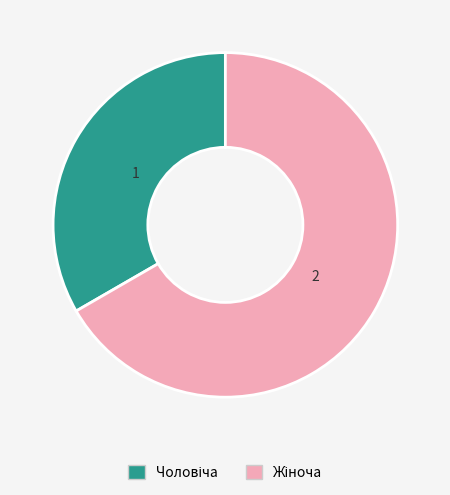

Is there a majority slice in this chart?

Yes